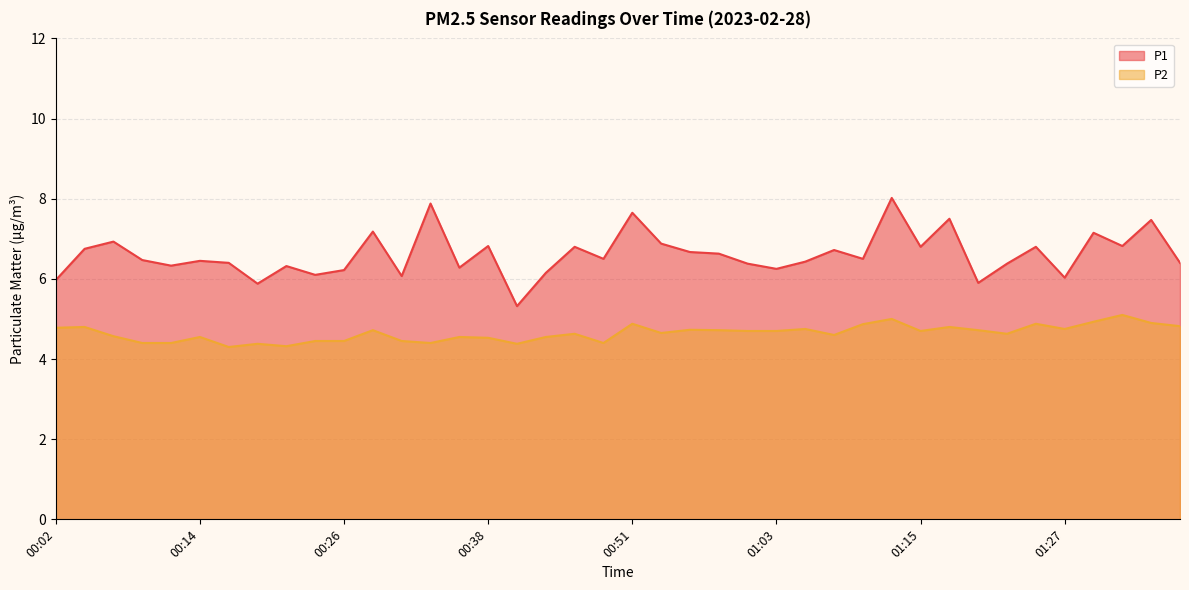

The P1 series shows 9.2 at 01:25. True or false?

False